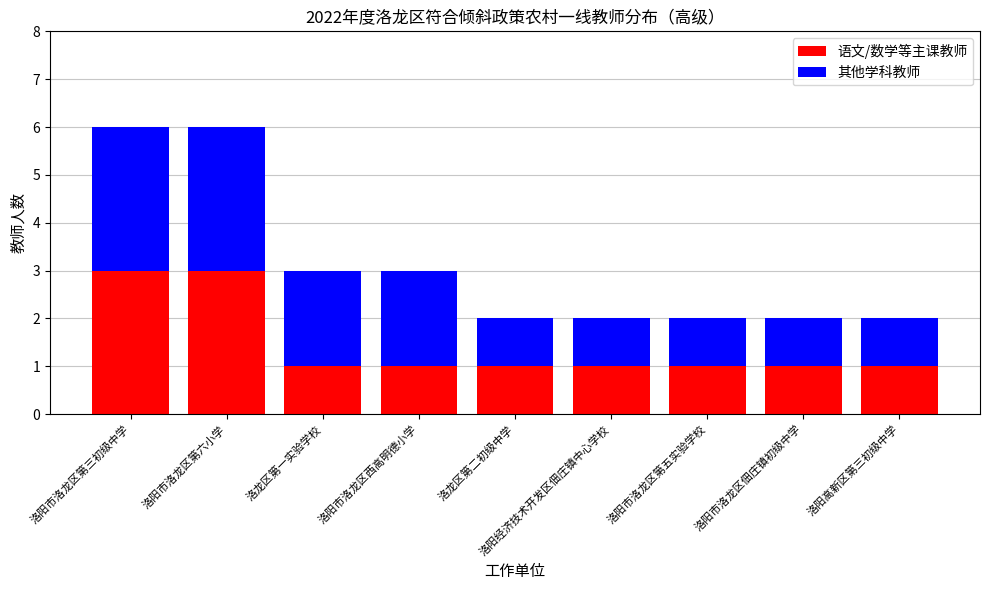

The value of 语文/数学等主课教师 at 洛阳市洛龙区佃庄镇初级中学 is 1. True or false?

True